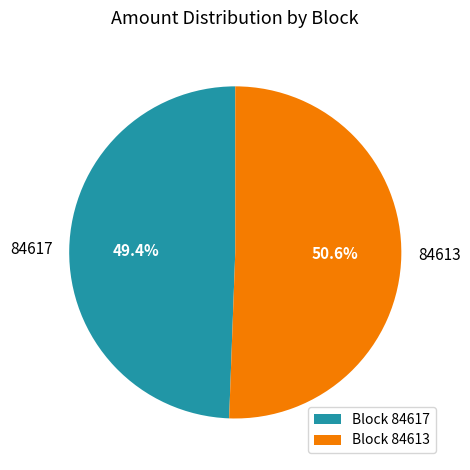

Rank the categories by value from lowest to highest.

Block 84617, Block 84613